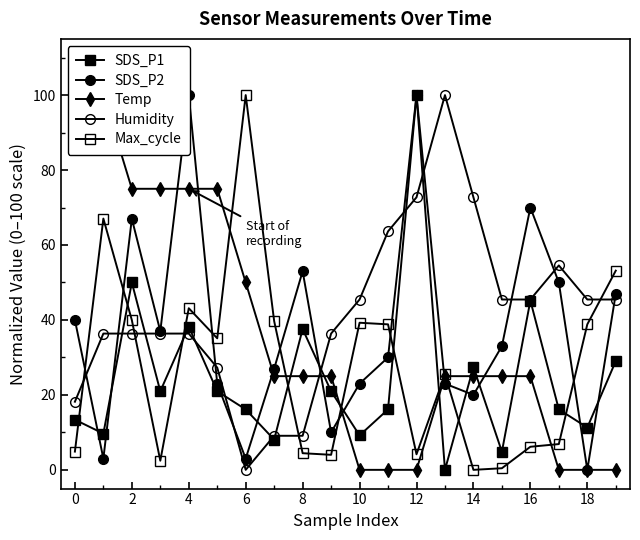

Reading right to left, list all the values displayed in this chart.

SDS_P1: 29.0	11.3	16.1	45.2	4.8	27.4	0.0	100.0	16.1	9.2	21.0	37.6	8.1	16.1	21.0	38.2	21.0	50.0	9.7	13.4
SDS_P2: 47.0	0.0	50.0	70.0	33.0	20.0	23.0	100.0	30.0	23.0	10.0	53.0	27.0	3.0	23.0	100.0	37.0	67.0	3.0	40.0
Temp: 0.0	0.0	0.0	25.0	25.0	25.0	25.0	0.0	0.0	0.0	25.0	25.0	25.0	50.0	75.0	75.0	75.0	75.0	100.0	100.0
Humidity: 45.5	45.5	54.5	45.5	45.5	72.7	100.0	72.7	63.6	45.5	36.4	9.1	9.1	0.0	27.3	36.4	36.4	36.4	36.4	18.2
Max_cycle: 53.2	38.8	6.9	6.2	0.4	0.0	25.5	4.2	38.8	39.3	4.0	4.4	39.7	100.0	35.1	43.1	2.4	40.0	67.0	4.9